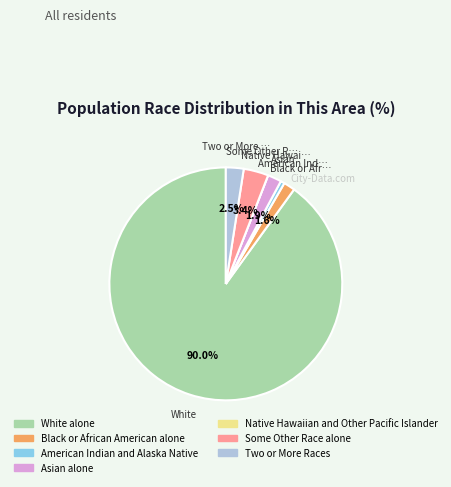

What percentage is the Asian alone slice, to the nearest percent?

2%